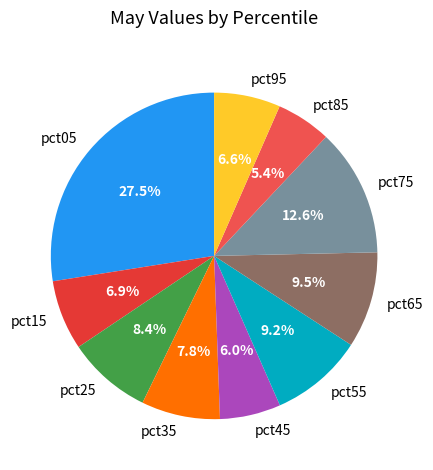

What is the smallest slice in the pie chart?

pct85